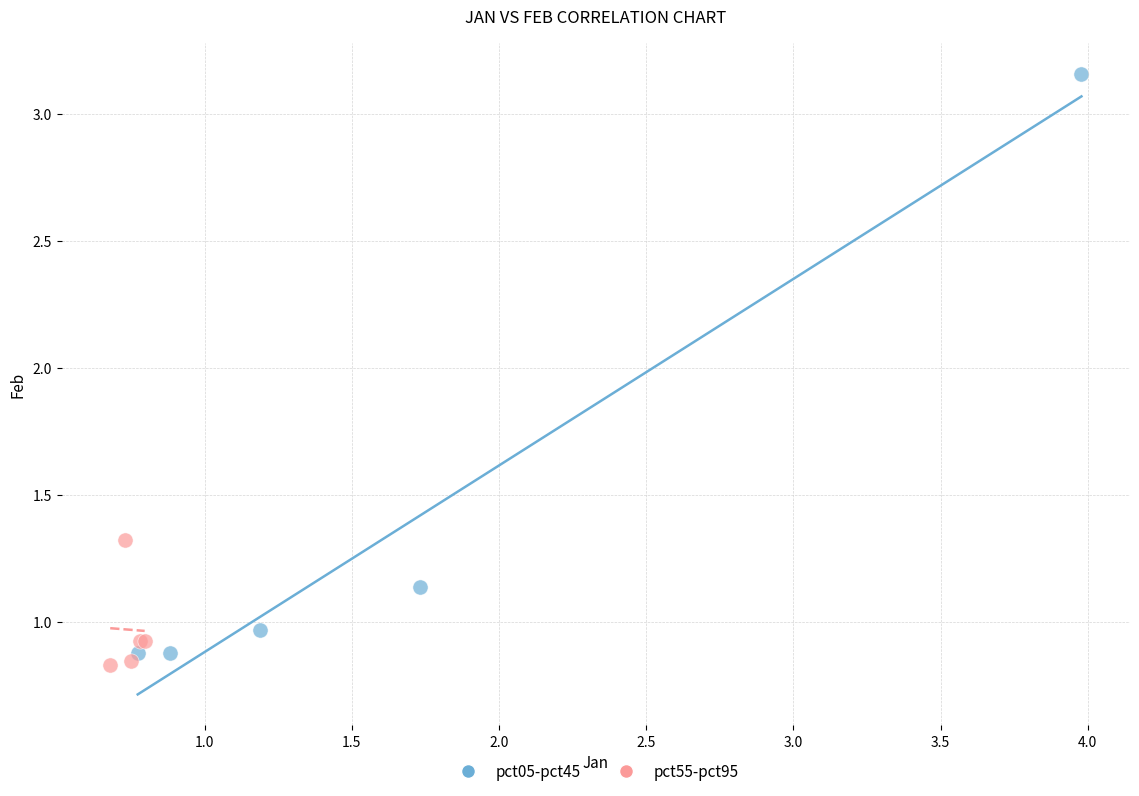

Which series has the largest Y range (max minus min)?

pct05-pct45